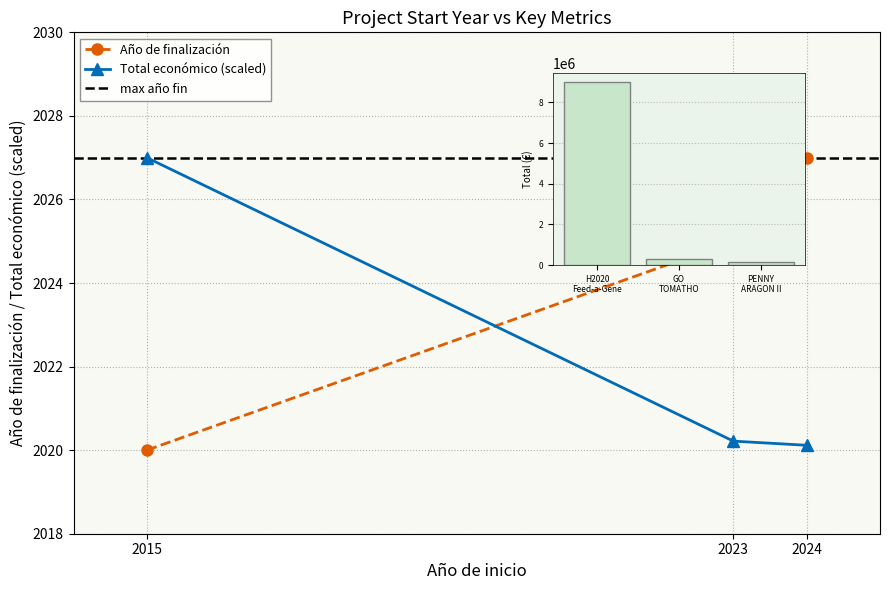

Reading right to left, list all the values displayed in this chart.

Año de finalización: 2027.0	2025.0	2020.0
Total económico: 2020.1	2020.2	2027.0